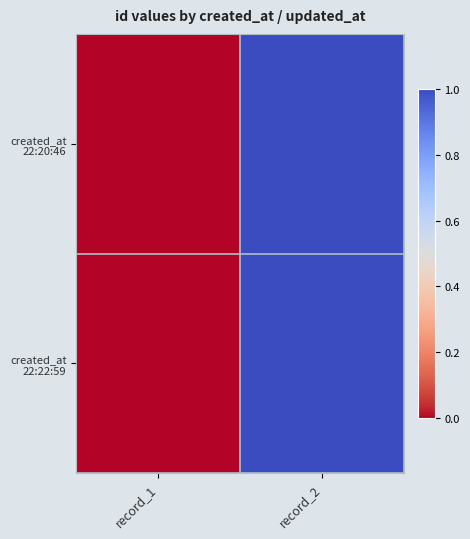

Which has a higher value, record_1 or record_2?

record_2